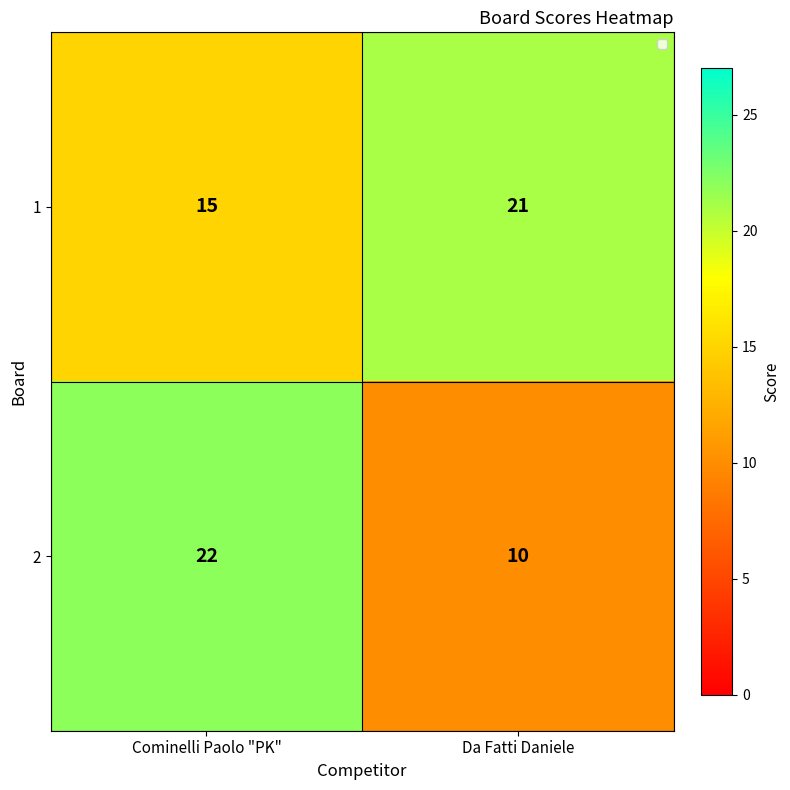

Which series has the largest total across all categories?

1